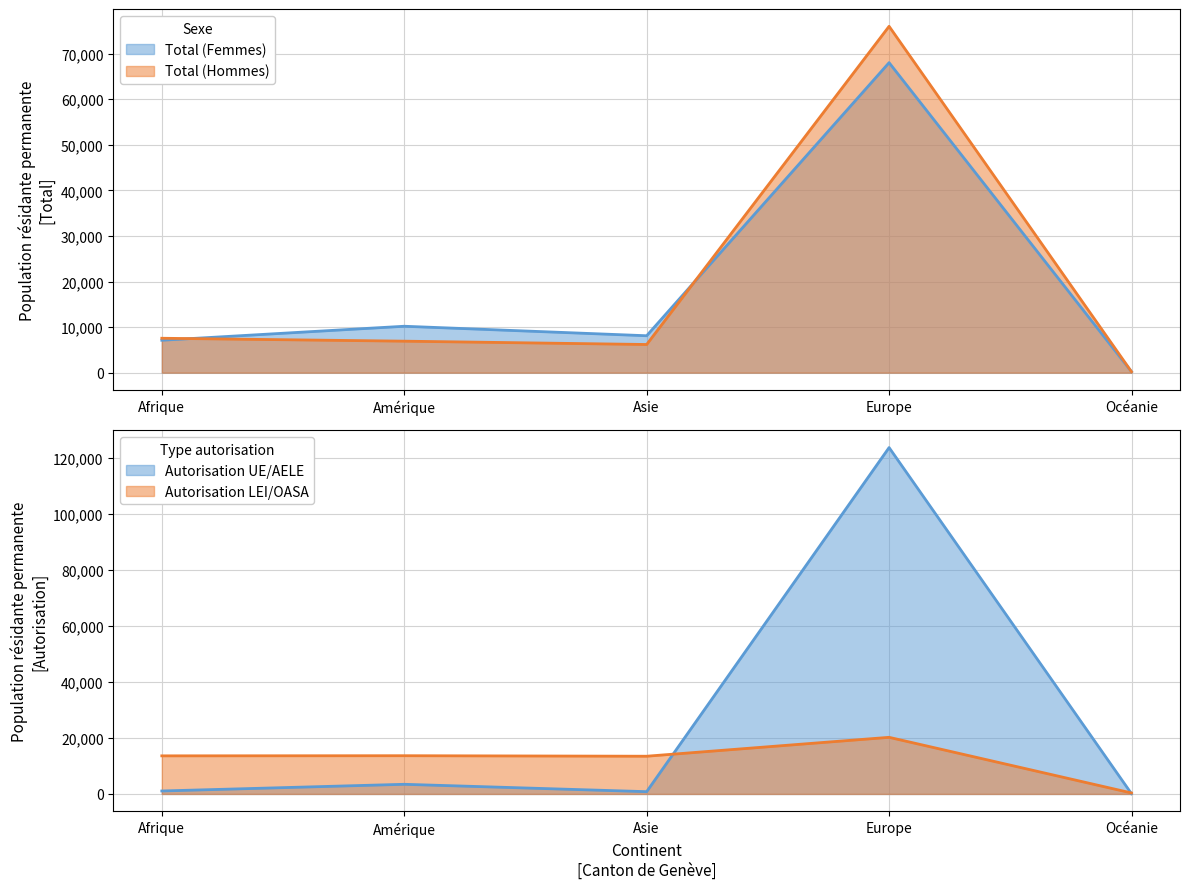

At how many categories does at least one series exceed 100374?

1